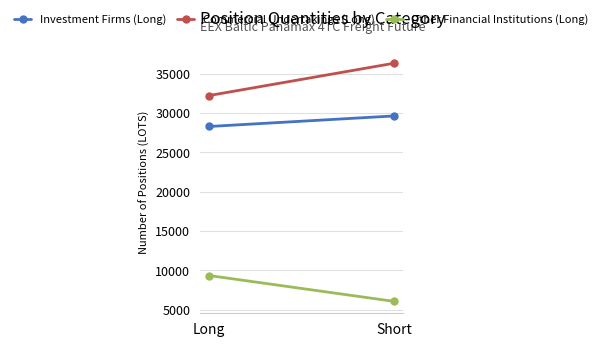

What is the label of the 1st point from the left?

Long